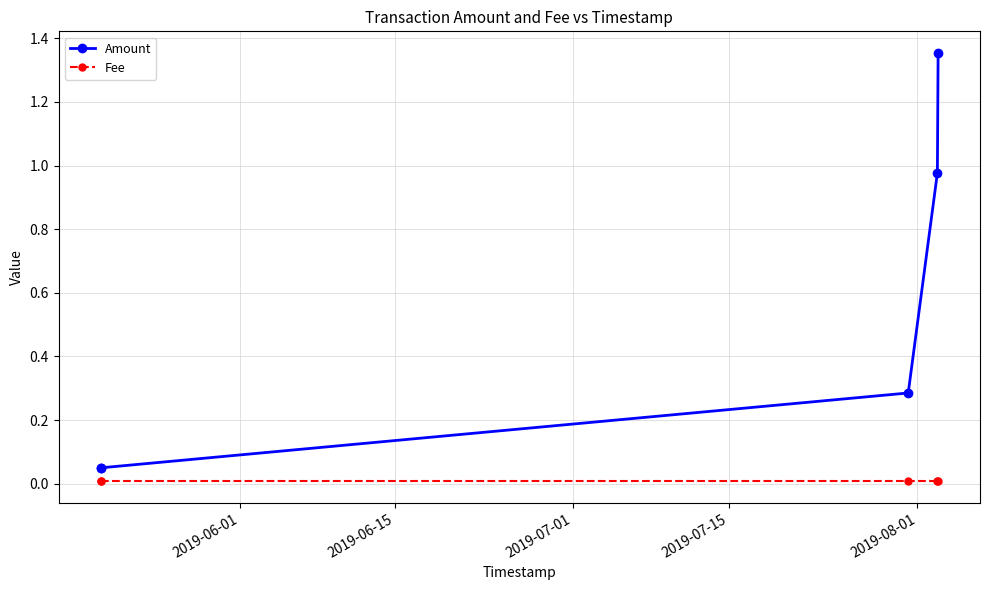

True or false: Fee has more than 2 points higher than both neighbors.

False